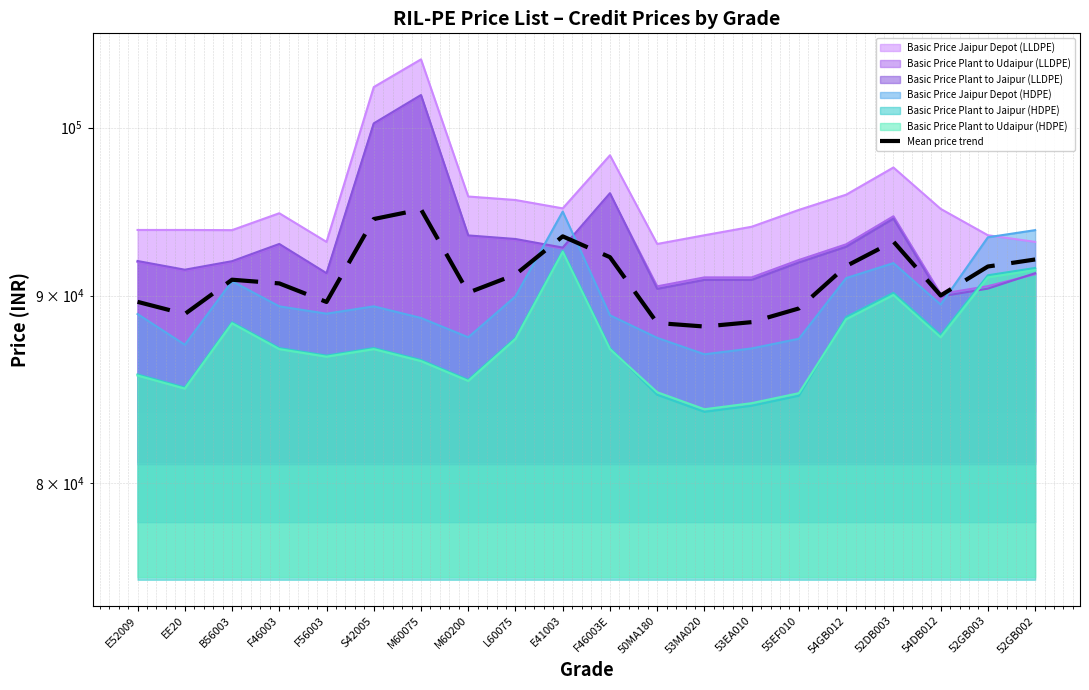

What is the smallest value displayed?

88265.0